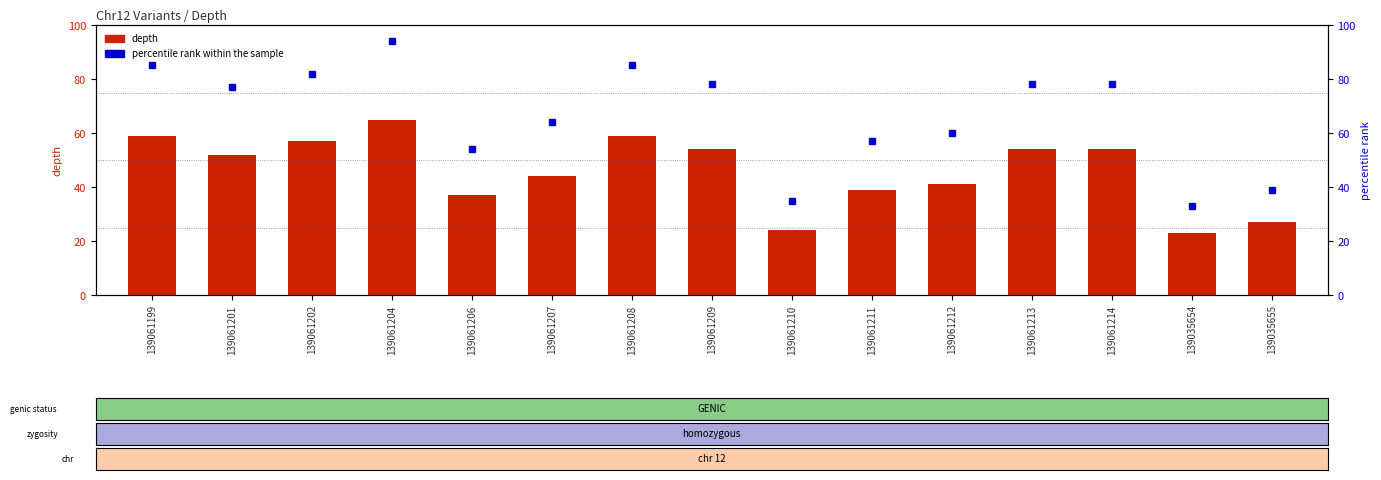

Reading right to left, transcribe all the data shown in this chart.

depth: 139035655=27	139035654=23	139061214=54	139061213=54	139061212=41	139061211=39	139061210=24	139061209=54	139061208=59	139061207=44	139061206=37	139061204=65	139061202=57	139061201=52	139061199=59
percentile rank within the sample: 139035655=39	139035654=33	139061214=78	139061213=78	139061212=60	139061211=57	139061210=35	139061209=78	139061208=85	139061207=64	139061206=54	139061204=94	139061202=82	139061201=77	139061199=85